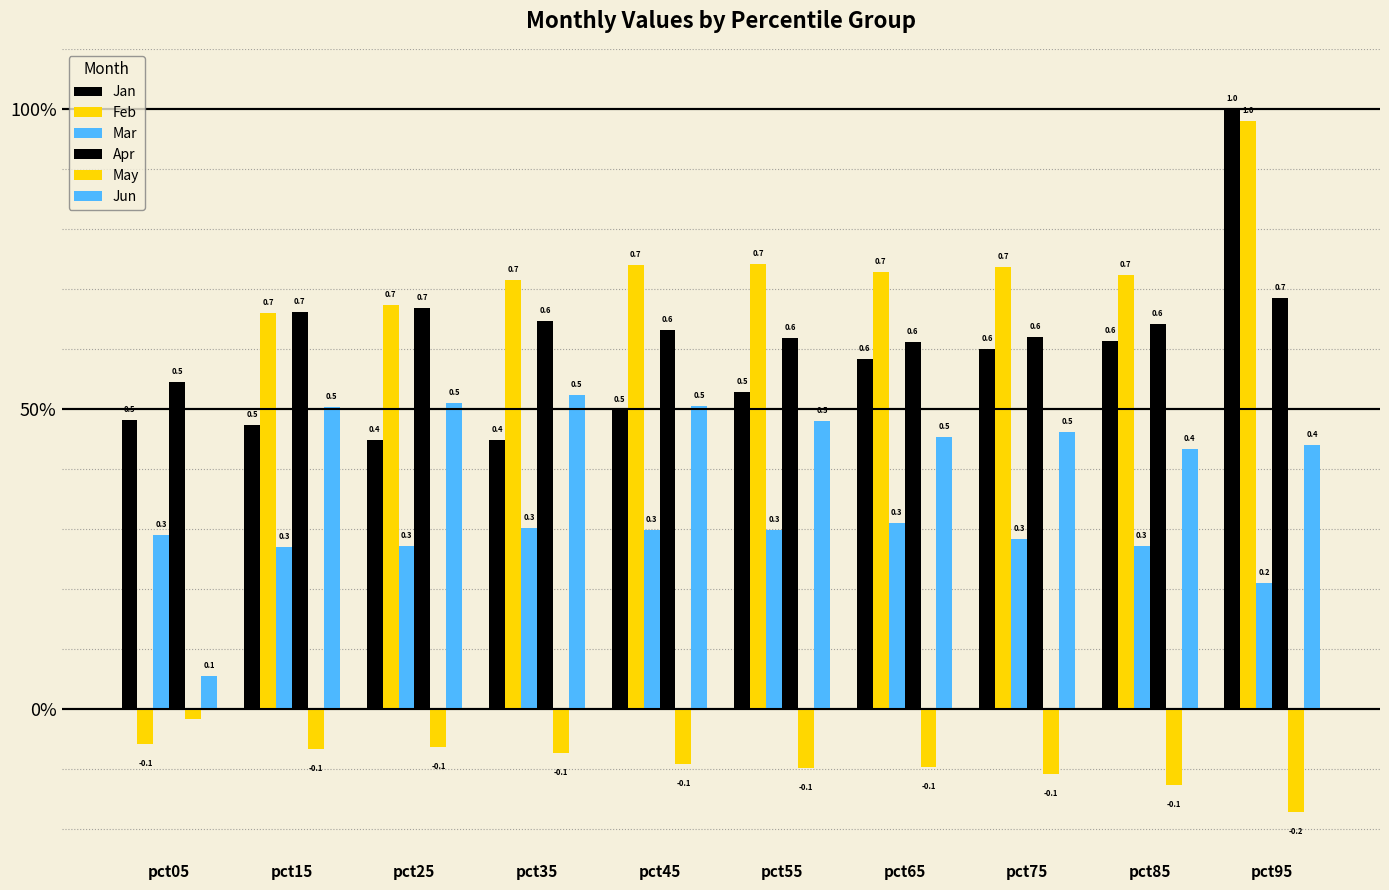

Are the bars horizontal?

No